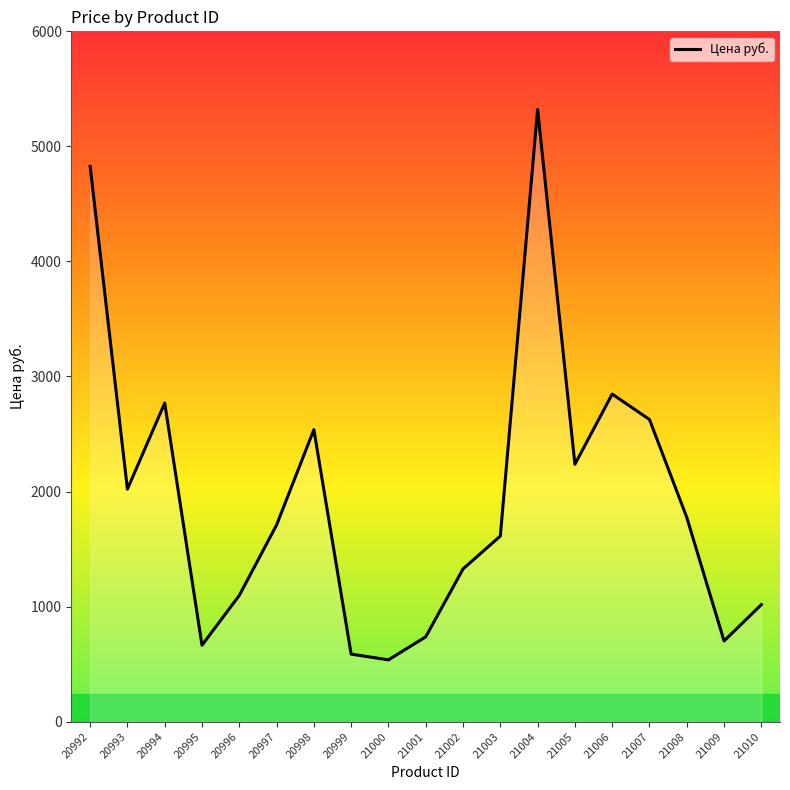

What is the approximate value at 21005?

2237